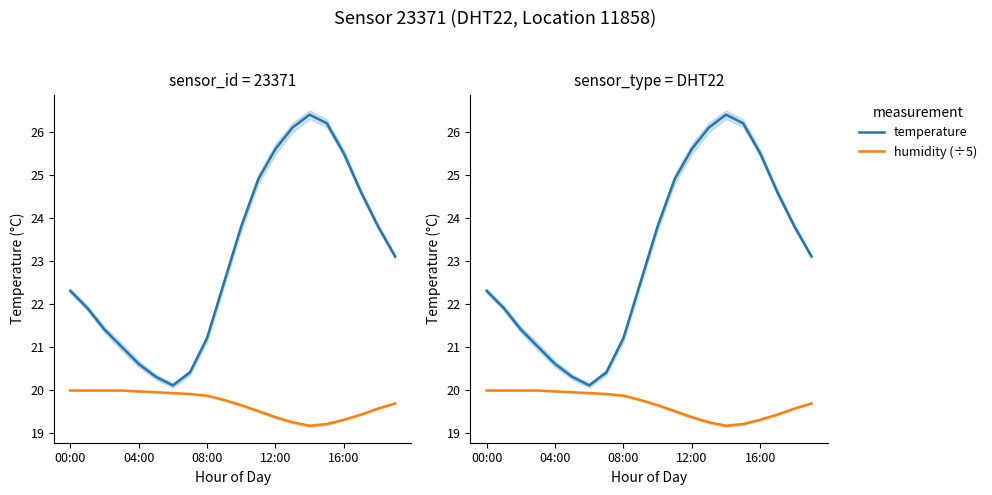

Which label corresponds to the largest value in the chart?

14